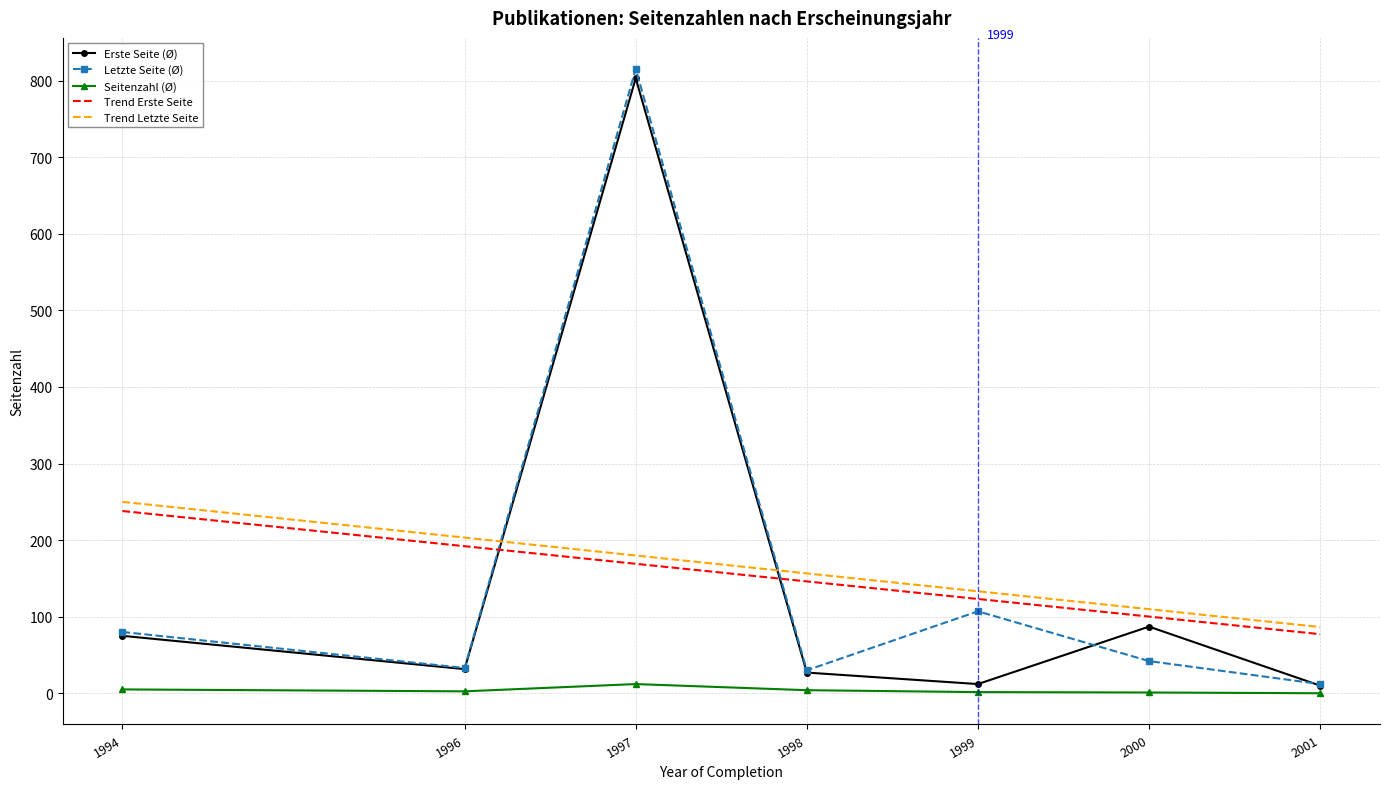

Which category has the highest value across all series?

1997